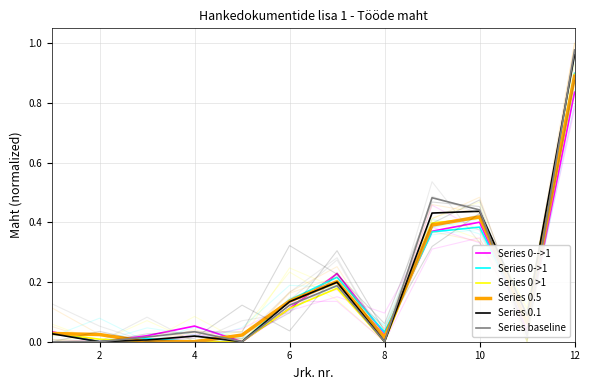

Count the number of data series in this chart.

6